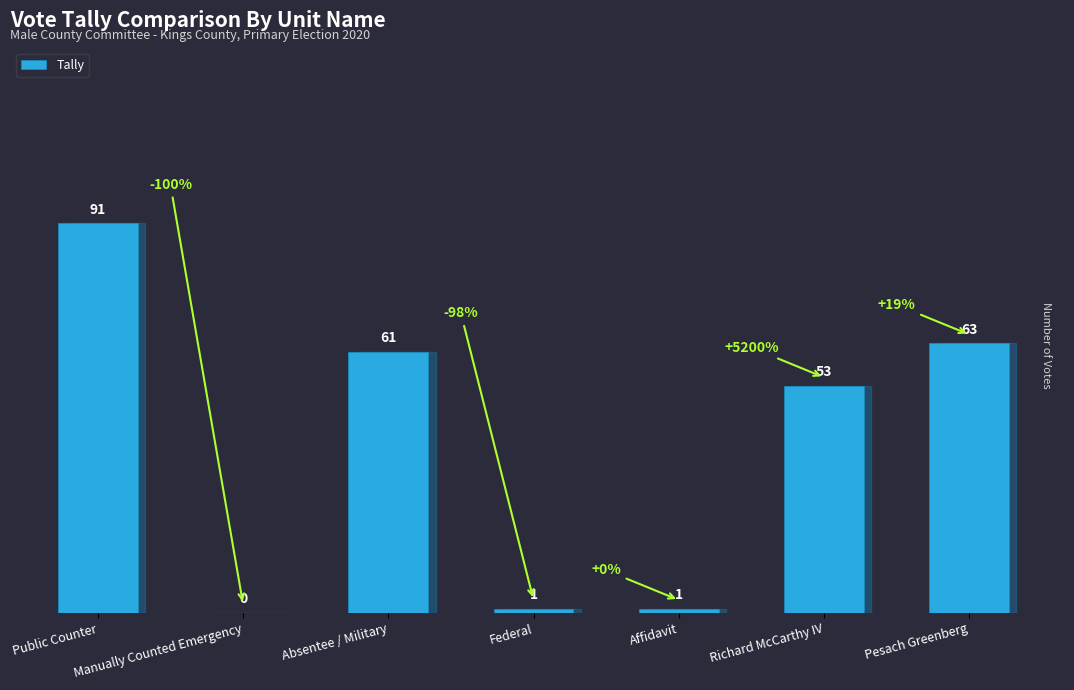

Reading left to right, extract all data points from this chart.

Public Counter=91	Manually Counted Emergency=0	Absentee / Military=61	Federal=1	Affidavit=1	Richard McCarthy IV=53	Pesach Greenberg=63